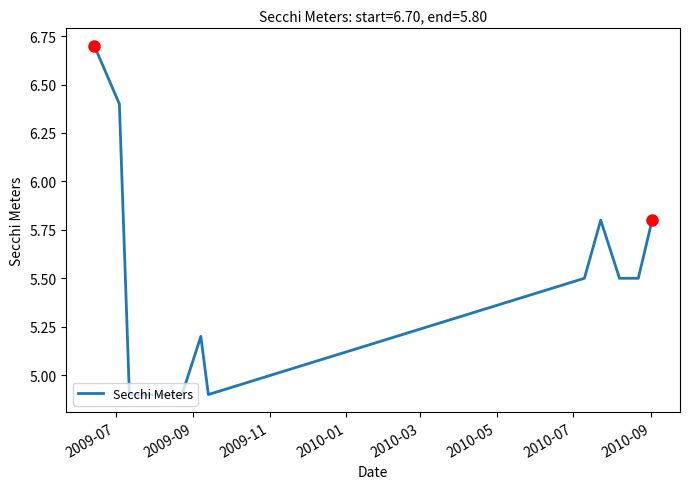

What is the difference between the maximum and minimum values?

1.8